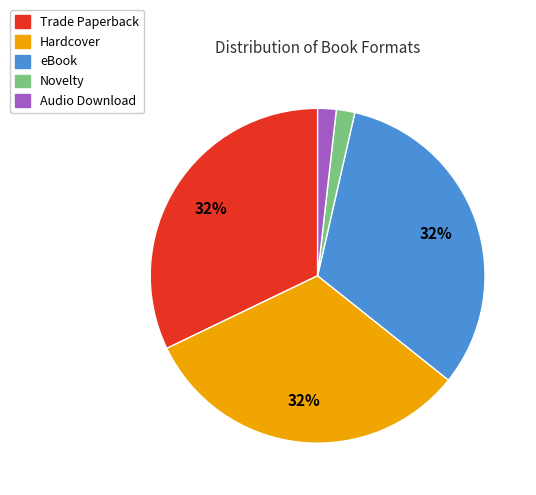

Count the number of slices in the pie.

5